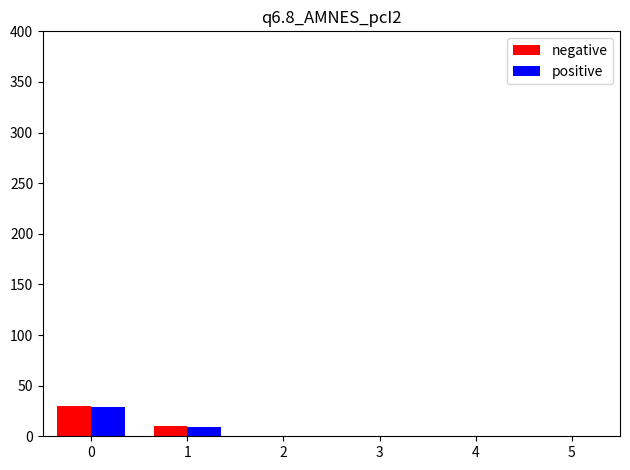

What is the maximum value for positive?

29